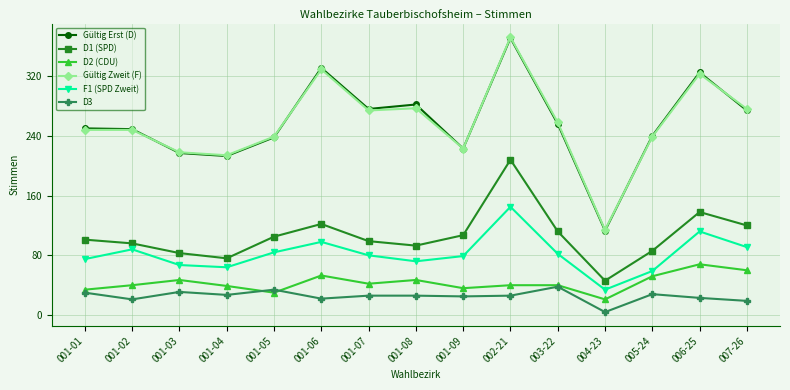

True or false: D3 has more than 2 points higher than both neighbors.

True